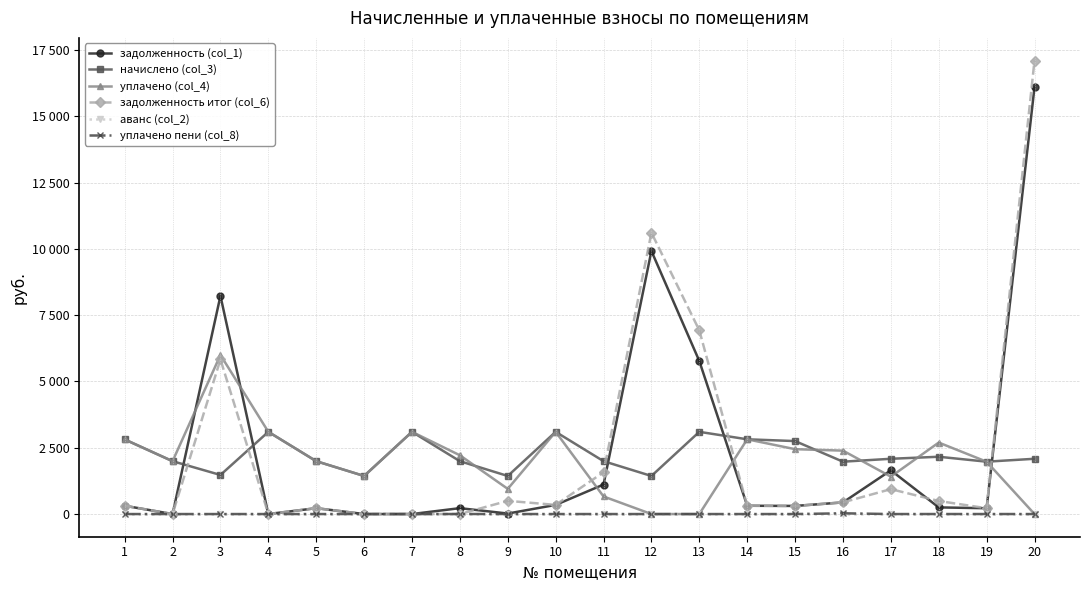

At which label does уплачено (col_4) first exceed 2216?

1